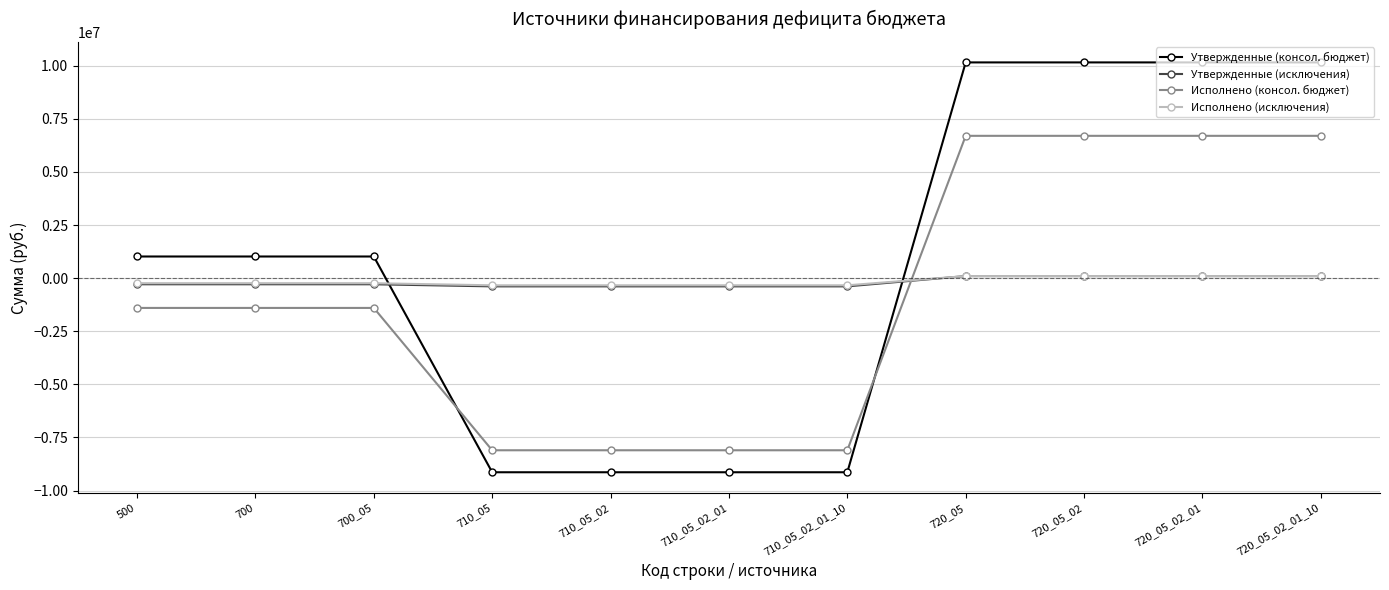

What is the value of the Утвержденные (консол. бюджет) point at the 10th from the left?

10159600.0